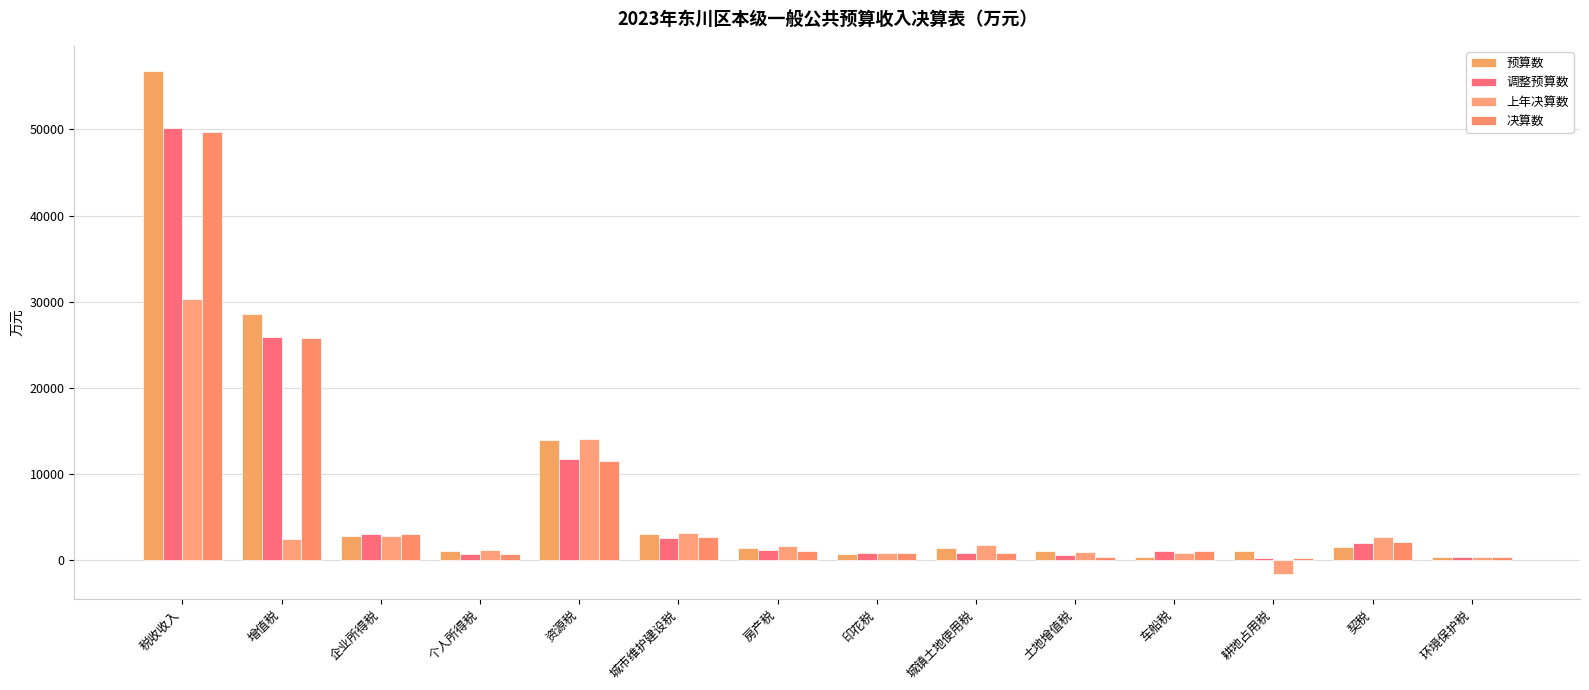

Reading right to left, list all the values displayed in this chart.

预算数: 350	1500	1000	350	1000	1400	700	1400	3000	13900	1000	2700	28500	56800
调整预算数: 300	1900	170	950	500	740	800	1100	2500	11700	640	3000	25827	50127
上年决算数: 336	2627	-1678	757	922	1706	731	1595	3086	13997	1138	2709	2375	30305
决算数: 259	2040	241	995	254	730	765	1056	2580	11443	671	2928	25759	49721